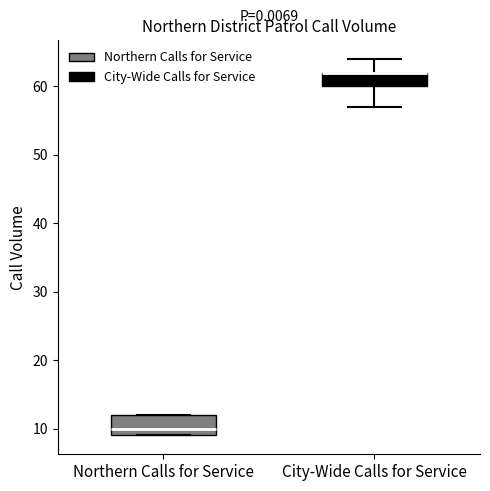

Where is the upper edge of the box for Northern Calls for Service on the y-axis? The values are not printed on the chart, so give them approximately, as read against the axis.

12